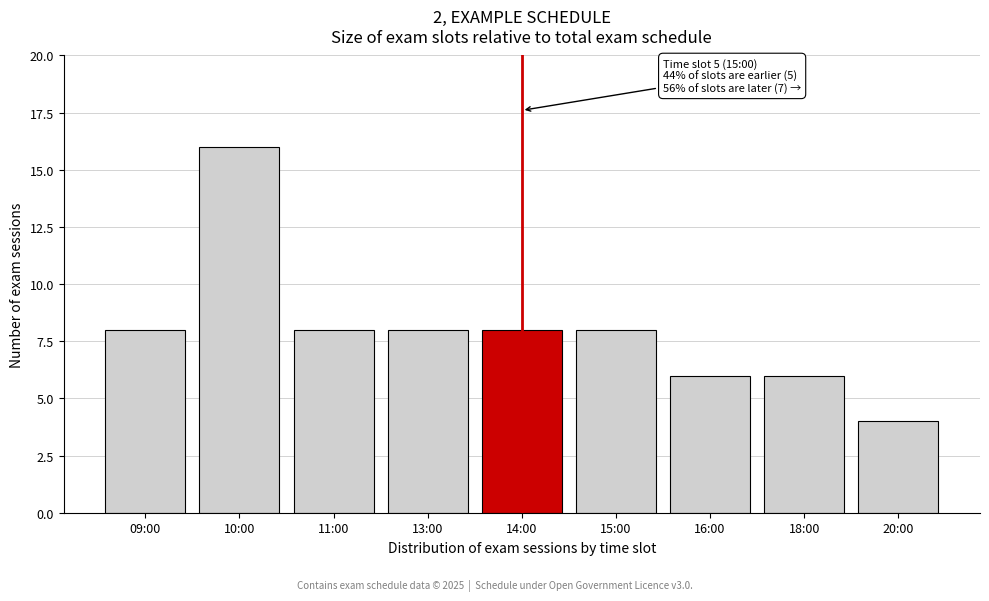

Reading left to right, what are all the values shown in this chart?

8	16	8	8	8	8	6	6	4